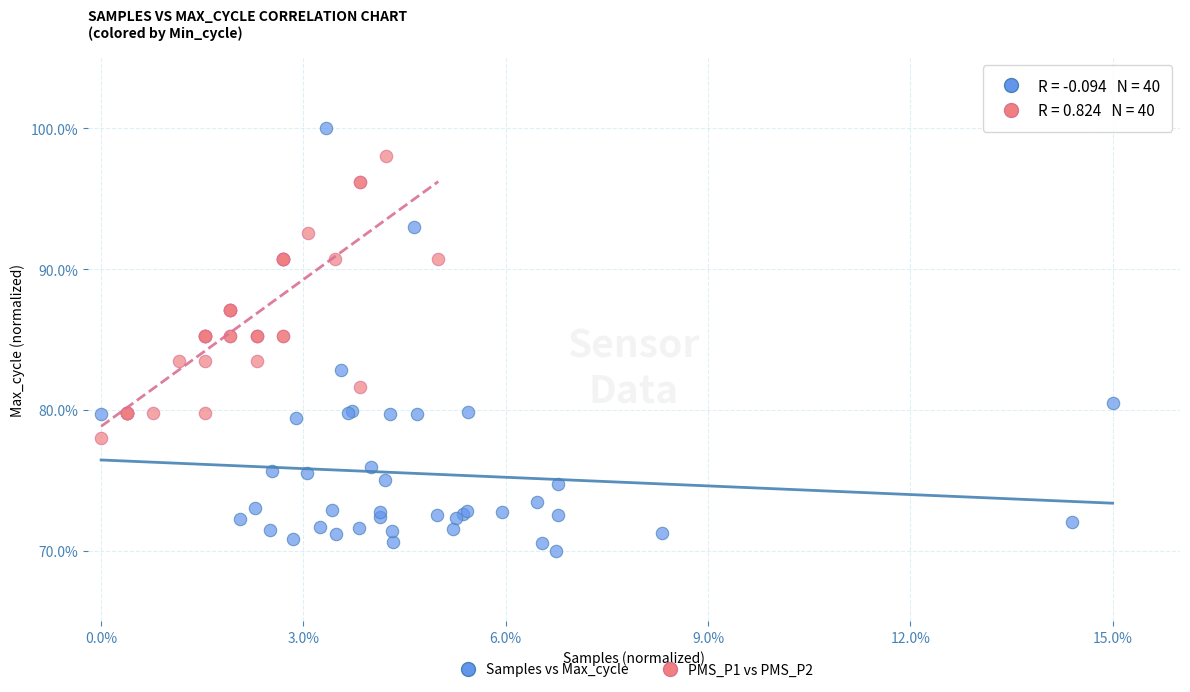

Which series has the widest spread of Y values?

Samples vs Max_cycle